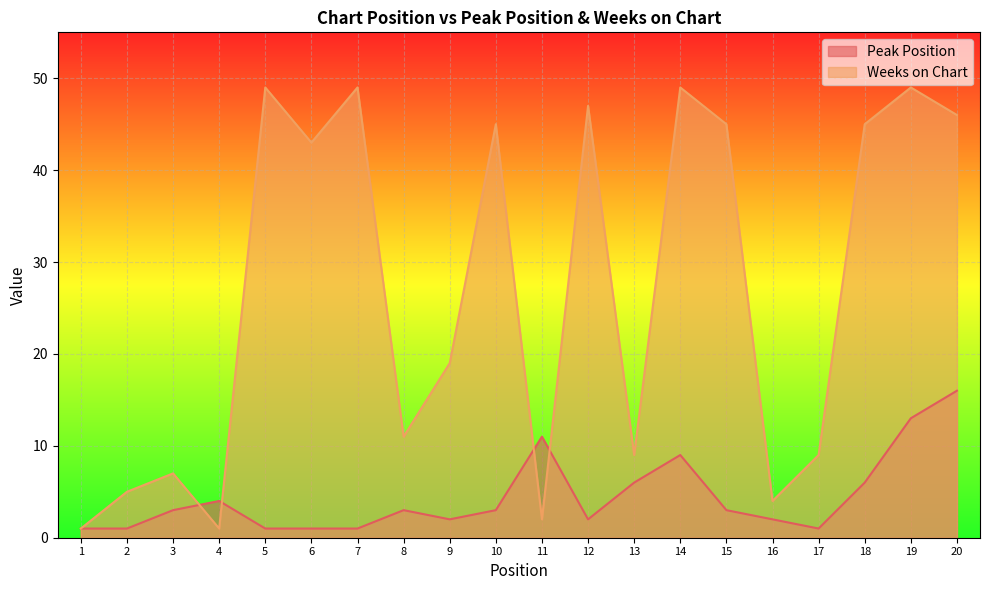

What is the approximate value of Weeks on Chart at 17?

9